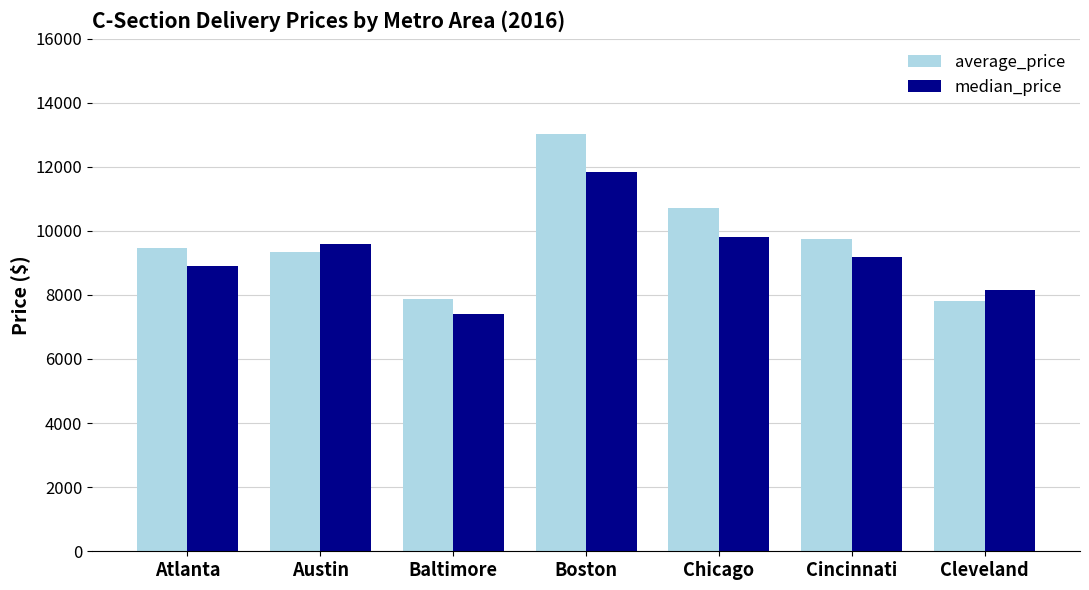

At which category is the sum across all series the highest?

Boston